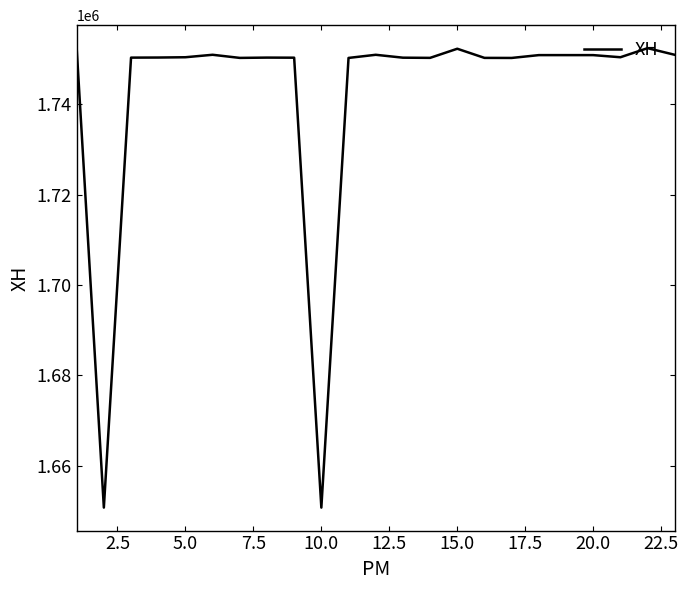

What is the difference between the maximum and minimum values?

101738